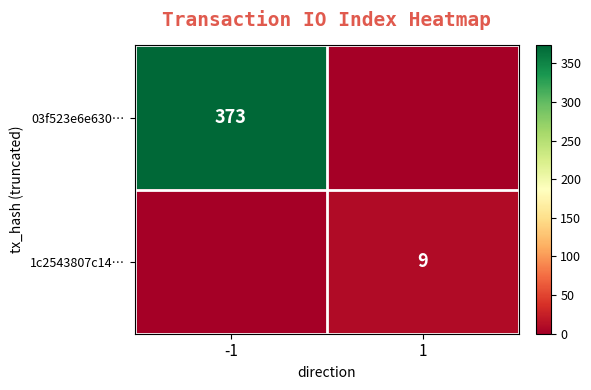

True or false: 1c2543807c14… has a value of 6 at 1.

False